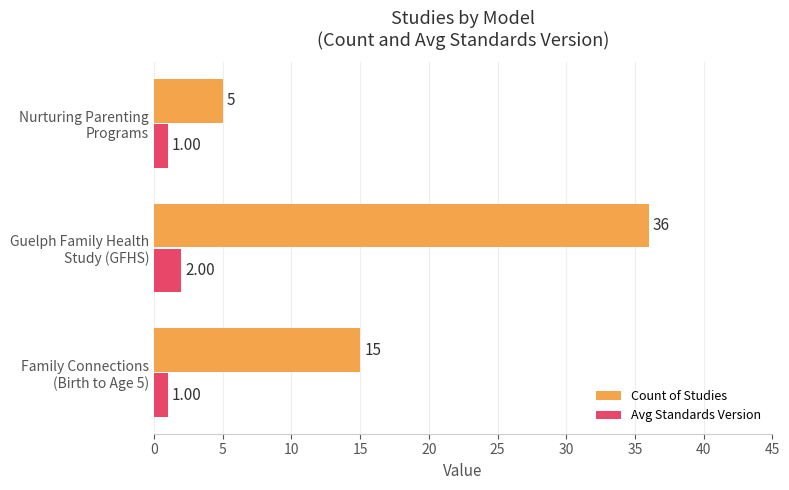

Rank the series by their average value, from lowest to highest.

Avg Standards Version, Count of Studies